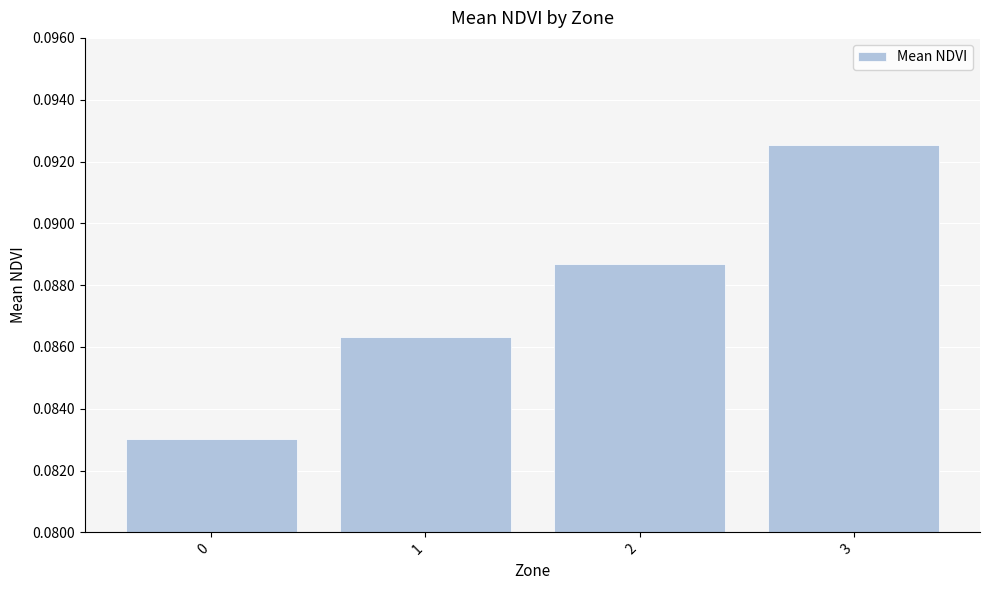

What is the sum of all values?

0.4